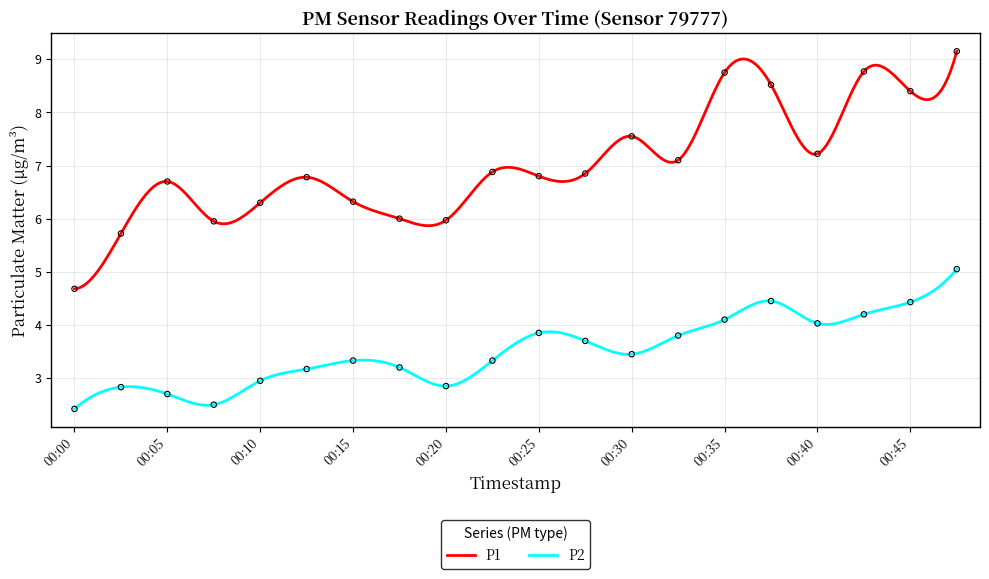

Which series has the widest spread of Y values?

P1